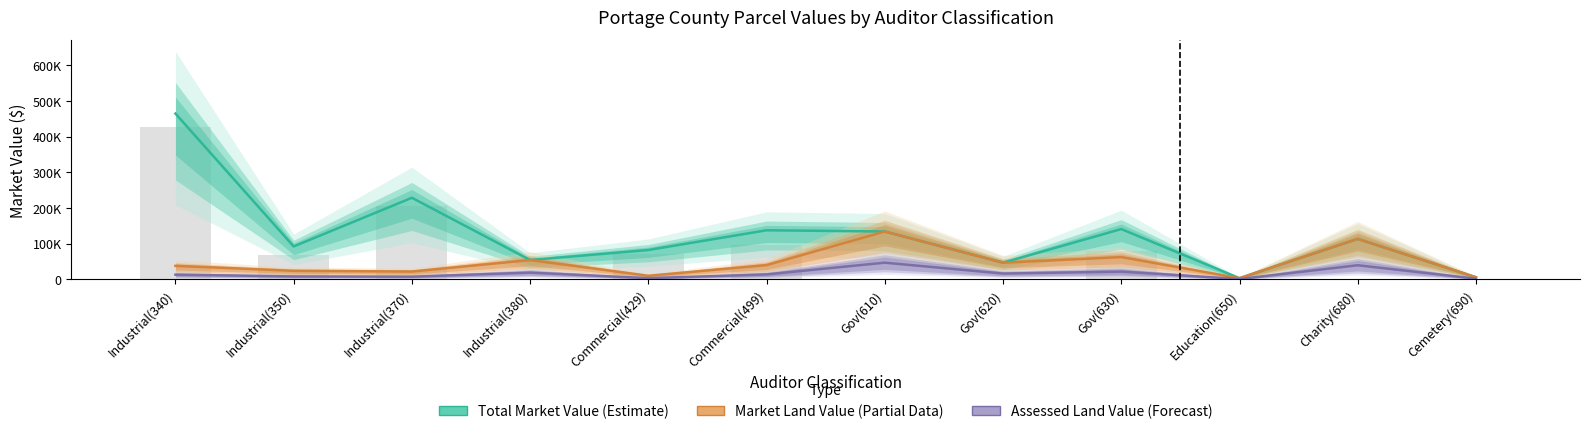

Is the value of Assessed Land Value (Forecast) at Industrial(340) greater than the value of Market Land Value (Partial) at Commercial(429)?

Yes